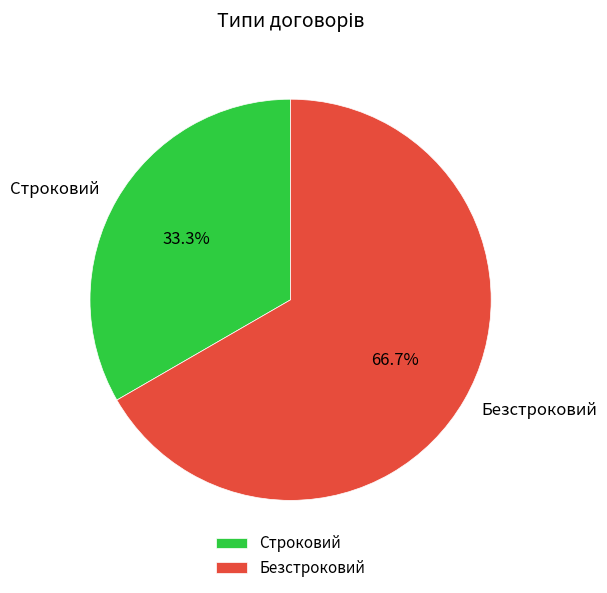

Between Строковий and Безстроковий, which is larger?

Безстроковий